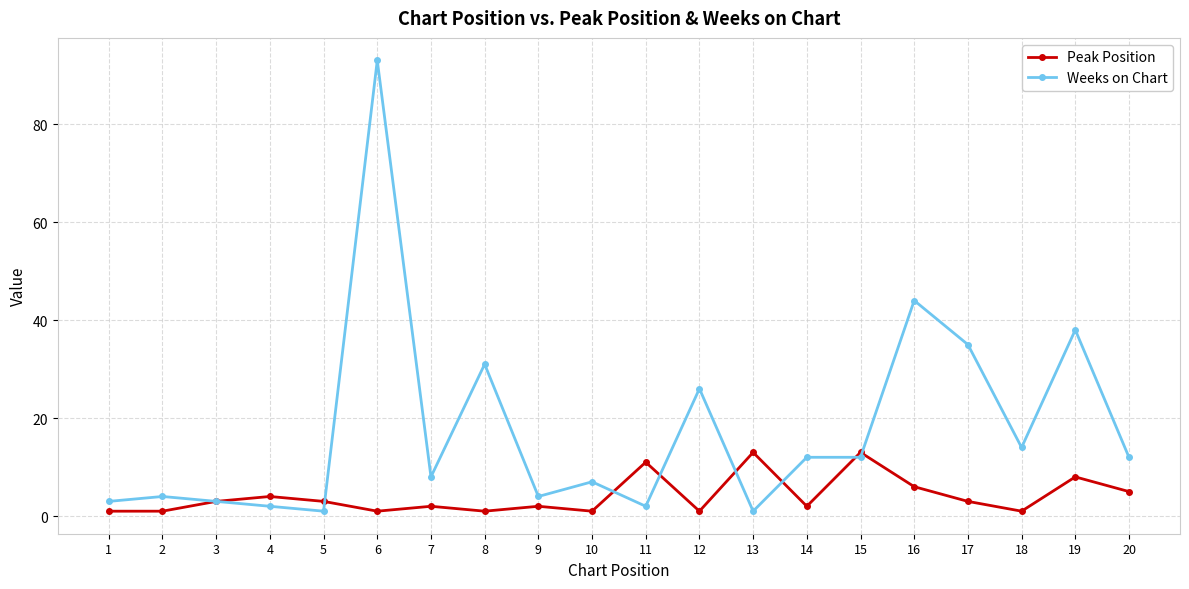

Reading left to right, extract all data points from this chart.

Peak Position: 1	1	3	4	3	1	2	1	2	1	11	1	13	2	13	6	3	1	8	5
Weeks on Chart: 3	4	3	2	1	93	8	31	4	7	2	26	1	12	12	44	35	14	38	12